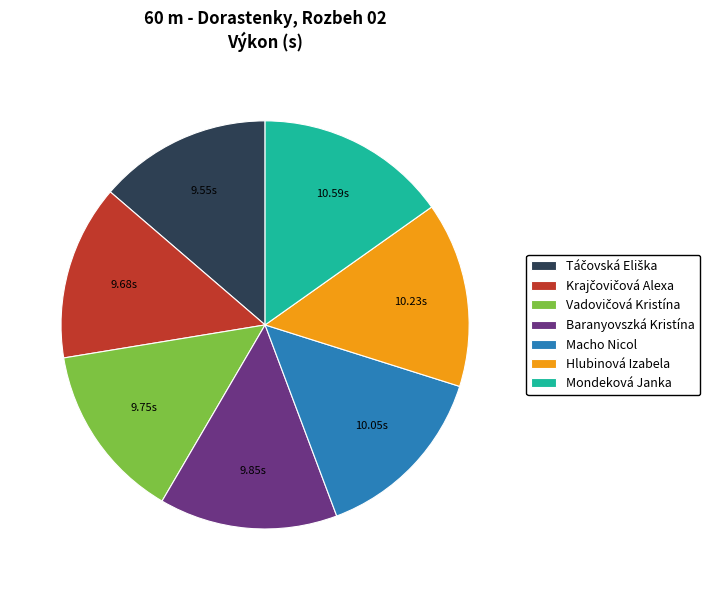

Approximately how many times larger is the value at Macho Nicol compared to Hlubinová Izabela?

1.0